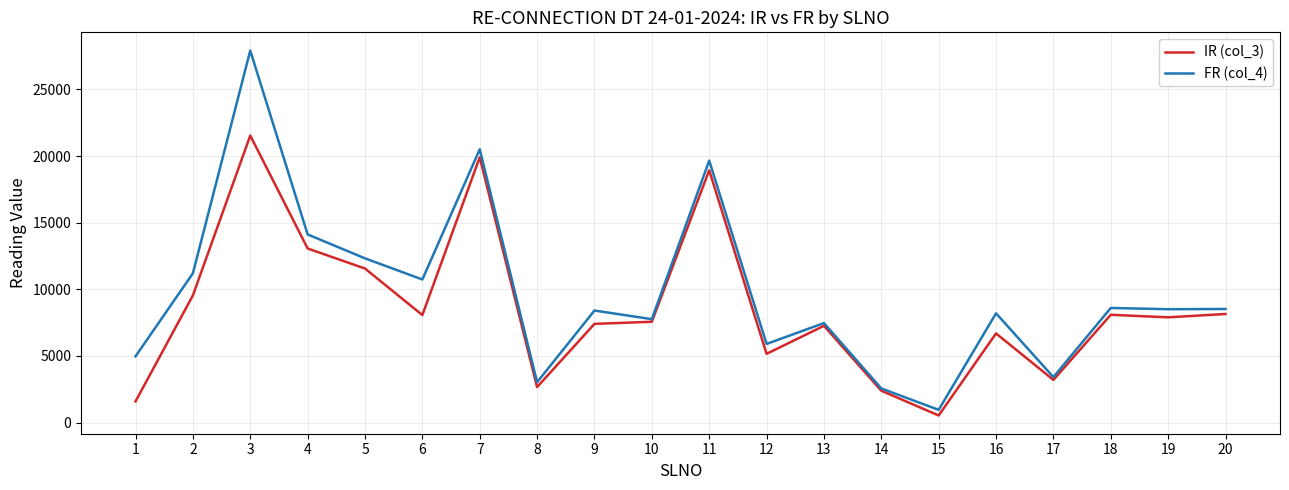

What are all the series names shown in the legend?

IR (col_3), FR (col_4)